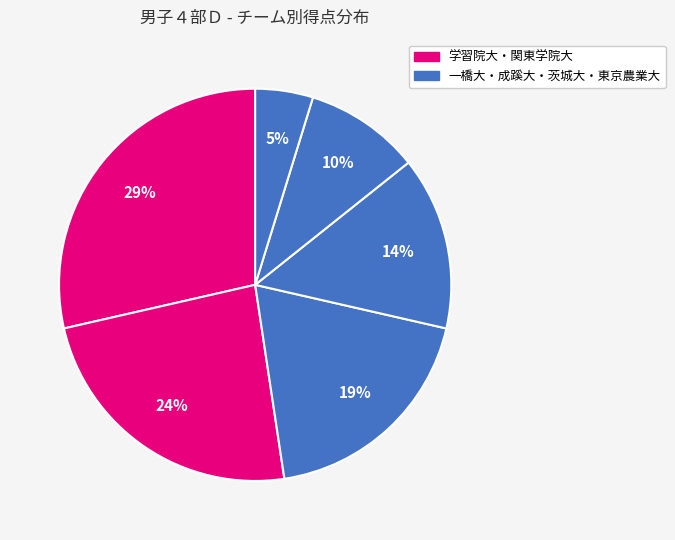

To the nearest percent, what is the difference between the largest and smallest slice percentages?

24%